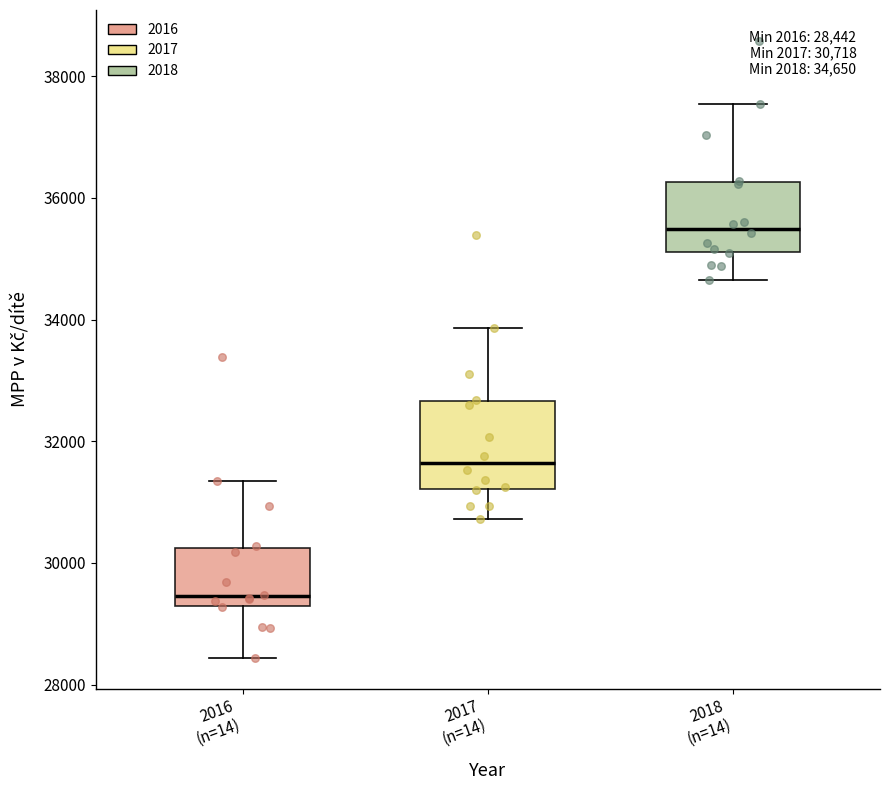

Comparing the boxes themselves (not the whiskers), which one is the tallest?

2017 (n=14)